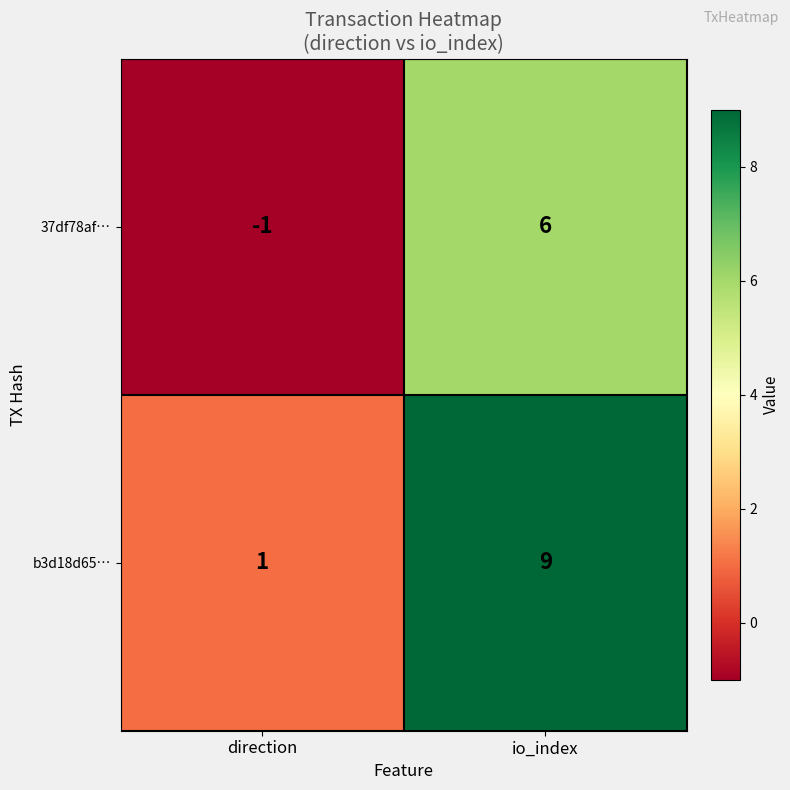

At which category is the sum across all series the highest?

io_index